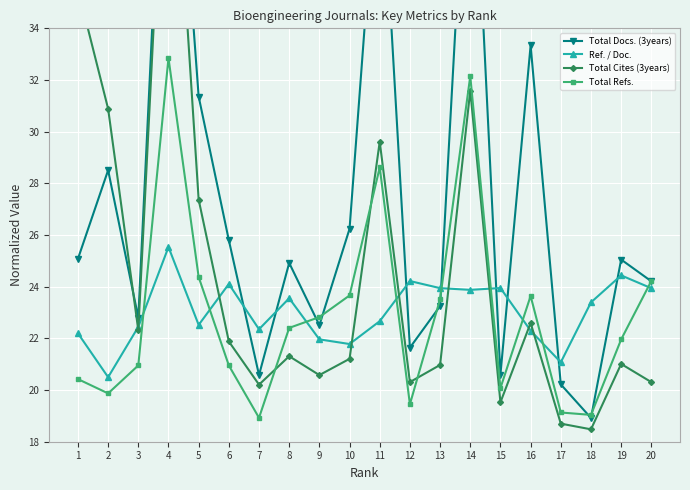

How many interior local peaks does the Ref. / Doc. series have?

6